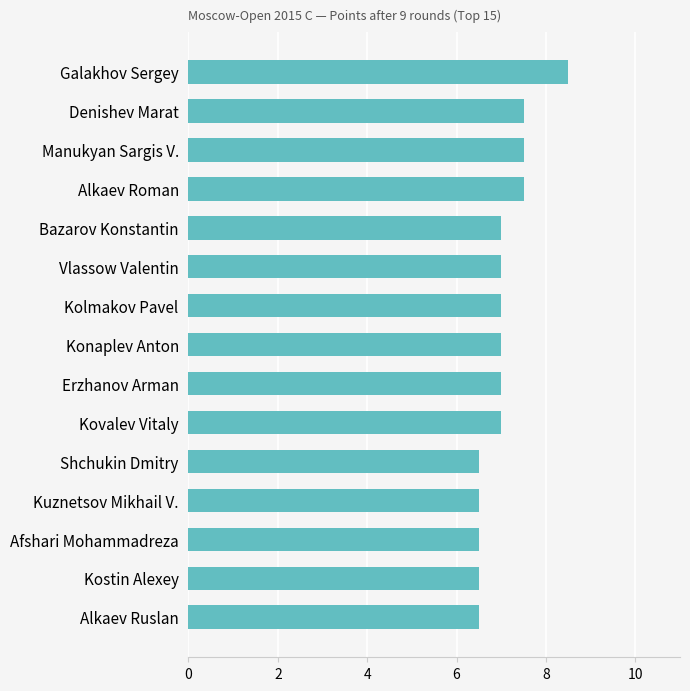

What is the label of the 7th bar from the bottom?

Erzhanov Arman